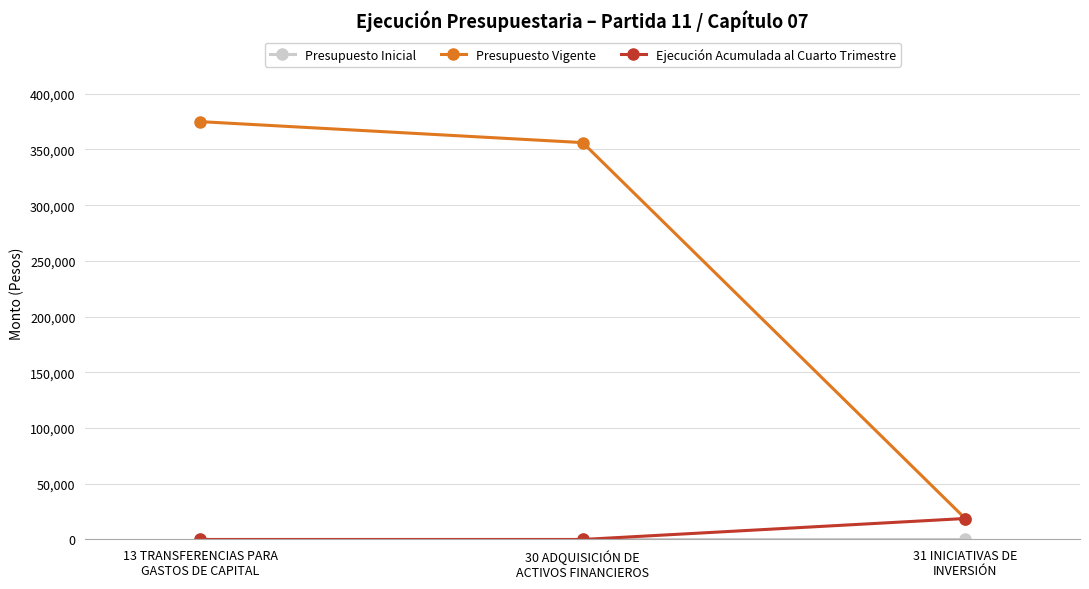

How many categories are shown in the chart?

3